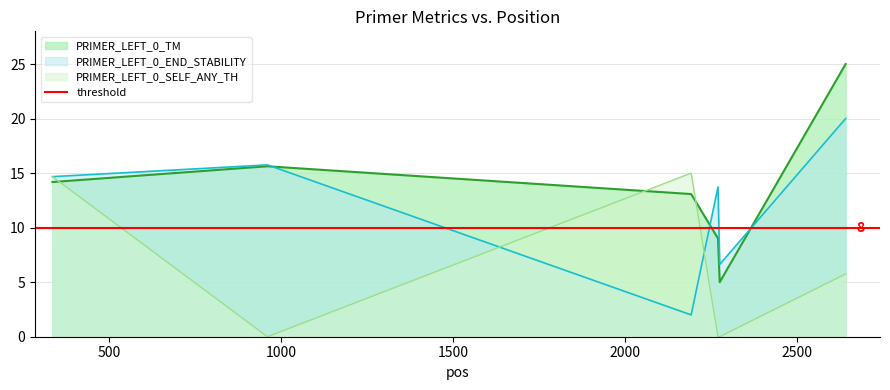

What is the lowest value of the PRIMER_LEFT_0_TM series?

5.0